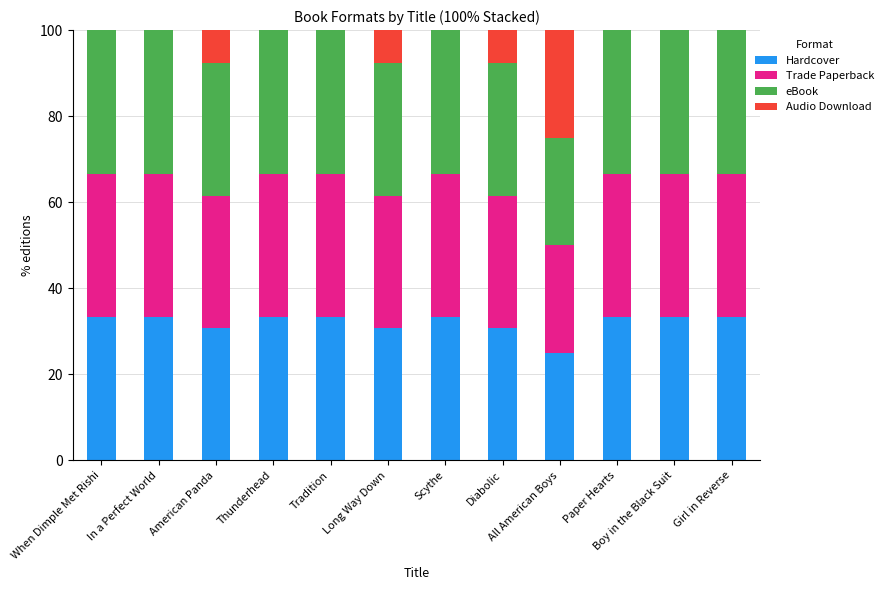

At which label does Hardcover first exceed 33?

When Dimple Met Rishi